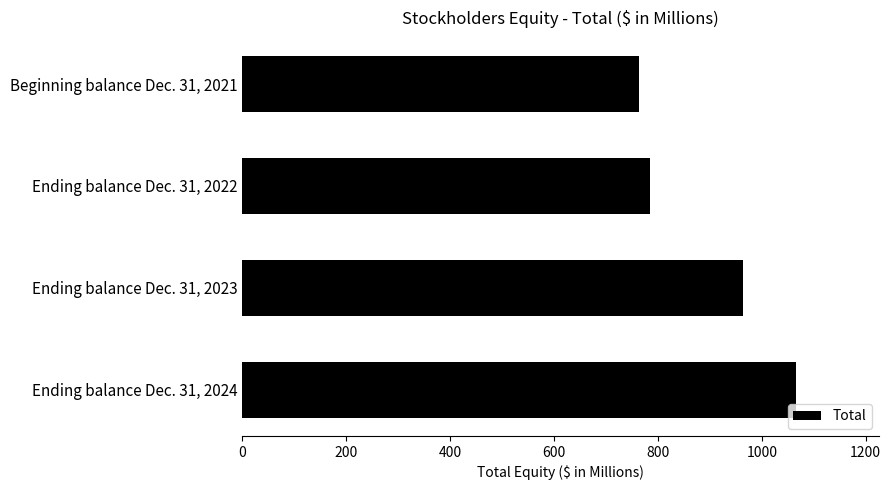

At which label is the value closest to 914?

Ending balance Dec. 31, 2023